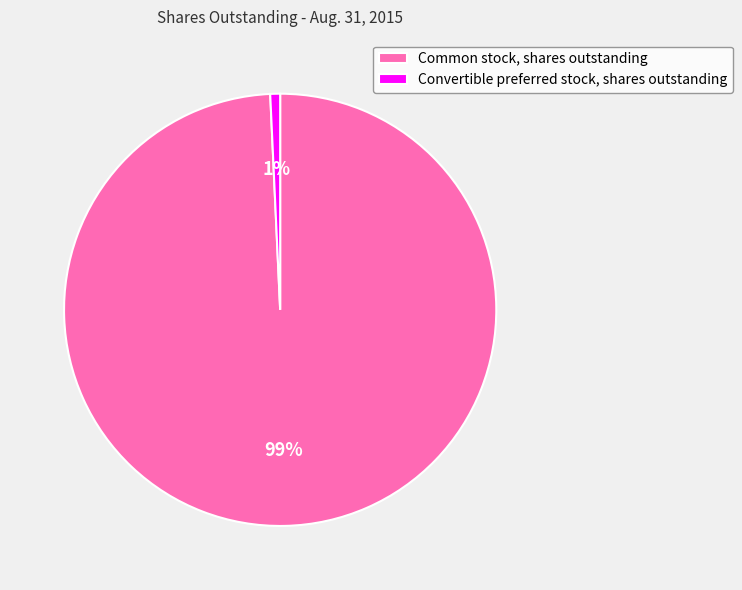

Is Convertible preferred stock, shares outstanding the majority of the pie?

No